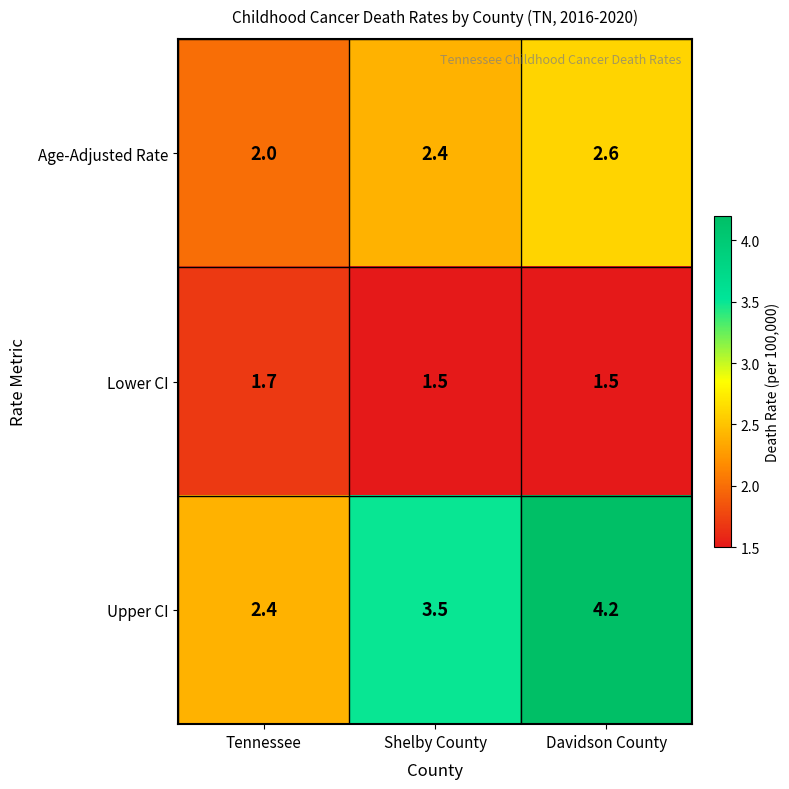

How many Lower CI values are between 1 and 2?

3